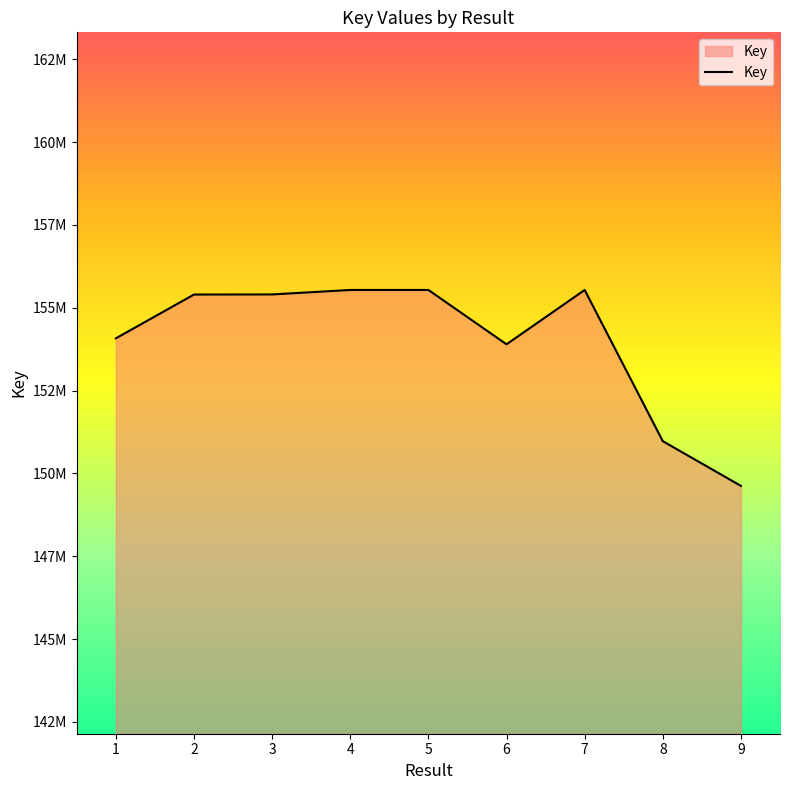

What is the value of the 6th point from the left?

153897202